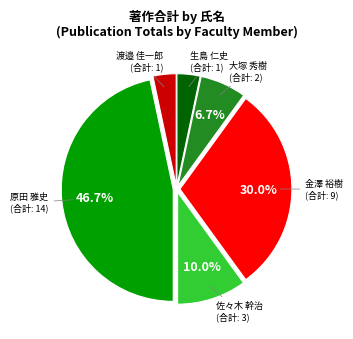

Is there any slice that represents more than half of the pie?

No